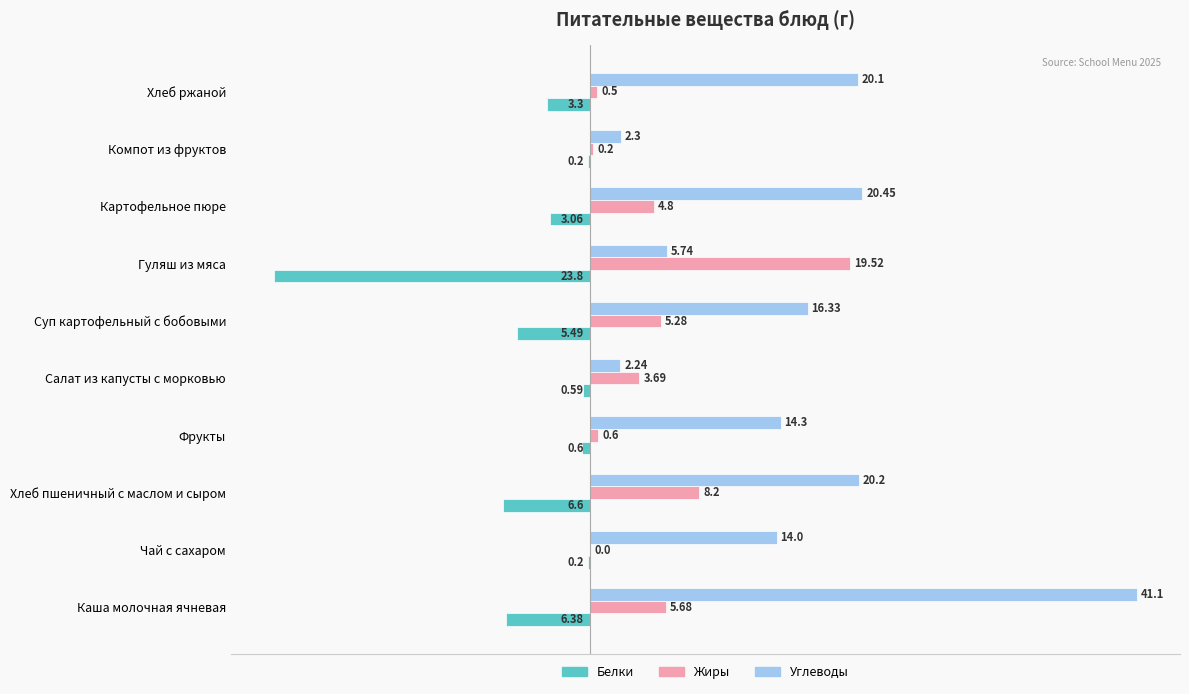

Between Картофельное пюре and Хлеб ржаной, which series saw the biggest shift?

Жиры